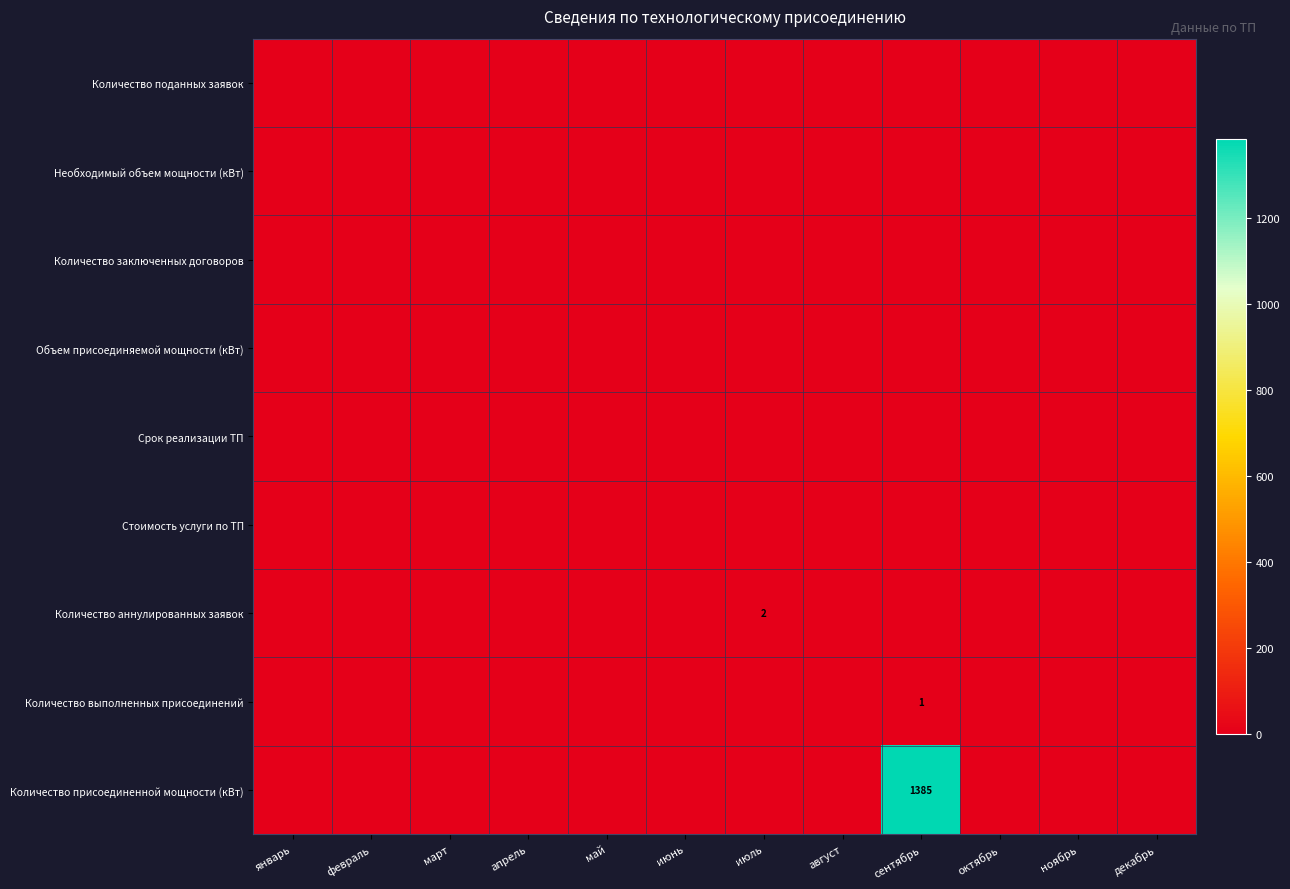

At июль, list the series in order from largest to smallest.

Количество аннулированных заявок, Количество поданных заявок, Необходимый объем мощности (кВт), Количество заключенных договоров, Объем присоединяемой мощности (кВт), Срок реализации ТП, Стоимость услуги по ТП, Количество выполненных присоединений, Количество присоединенной мощности (кВт)